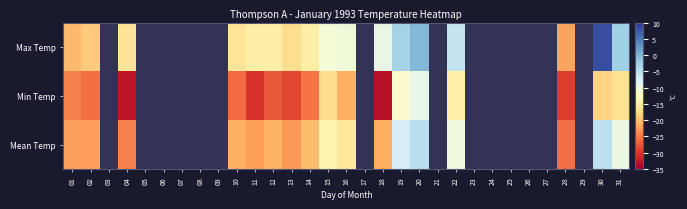

How many positive values does the Max Temp series have?

1